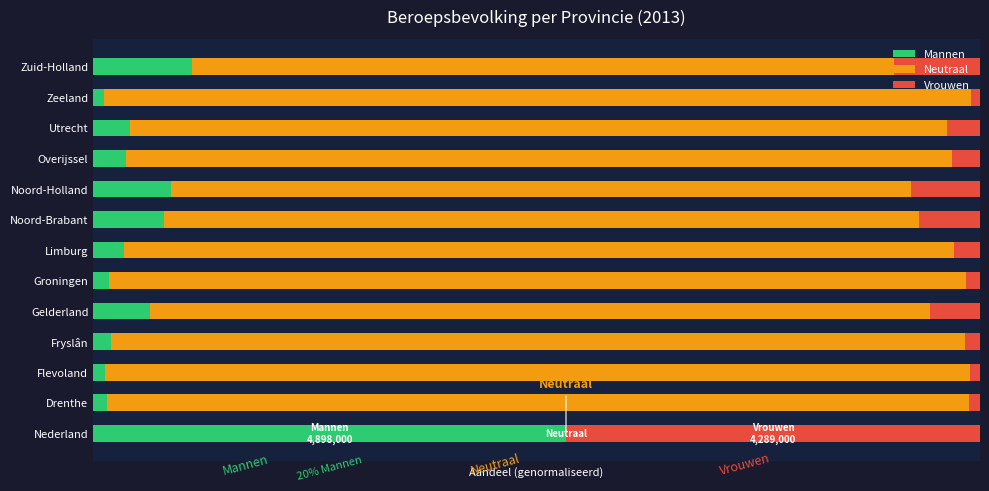

Reading right to left, extract all data points from this chart.

Mannen: 0.1	0.0	0.0	0.0	0.1	0.1	0.0	0.0	0.1	0.0	0.0	0.0	0.5
Neutraal: 0.8	1.0	0.9	0.9	0.8	0.9	0.9	1.0	0.9	1.0	1.0	1.0	-0.0
Vrouwen: 0.1	0.0	0.0	0.0	0.1	0.1	0.0	0.0	0.1	0.0	0.0	0.0	0.5